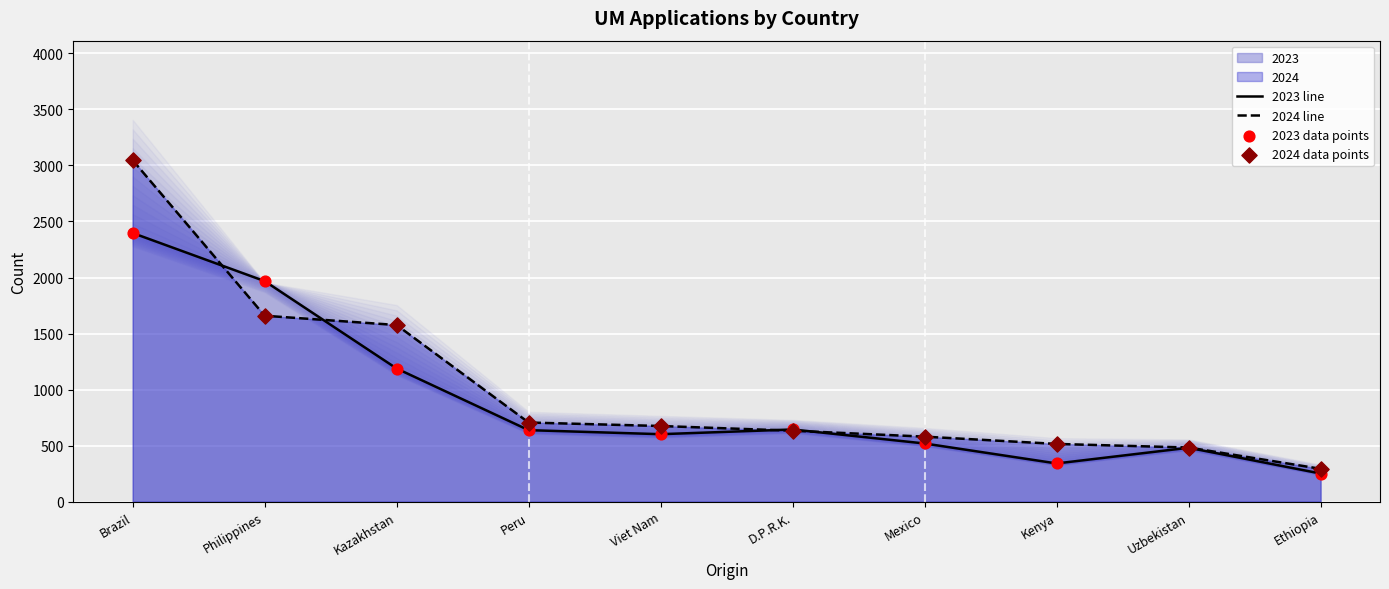

Which series has the largest Y range (max minus min)?

2024 line